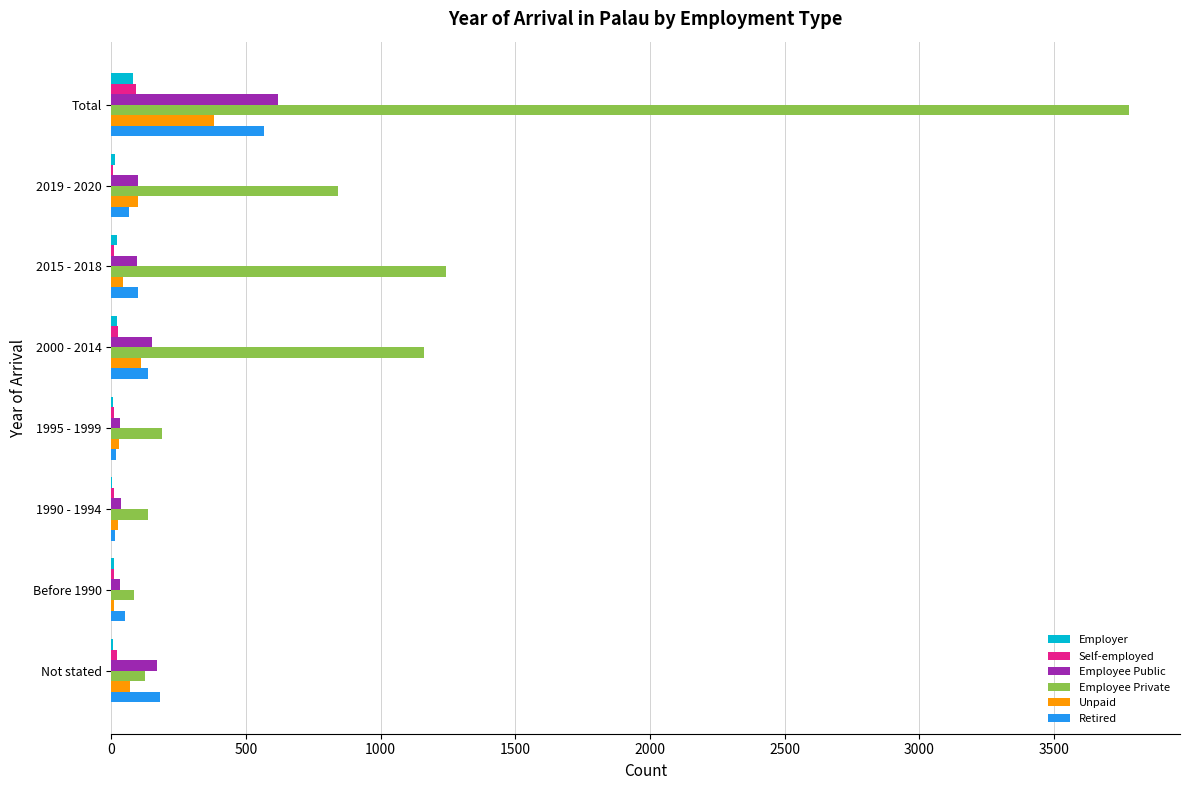

How many series are shown in this chart?

6